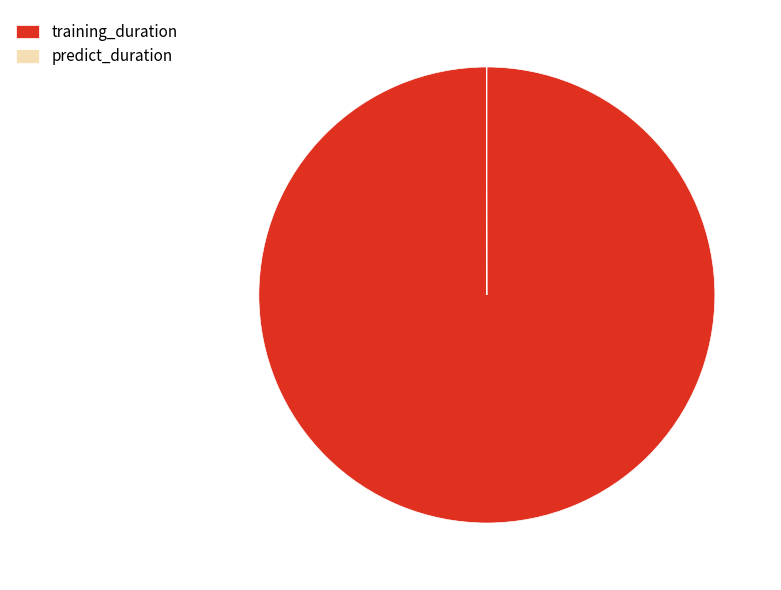

Does any single category account for the majority?

Yes